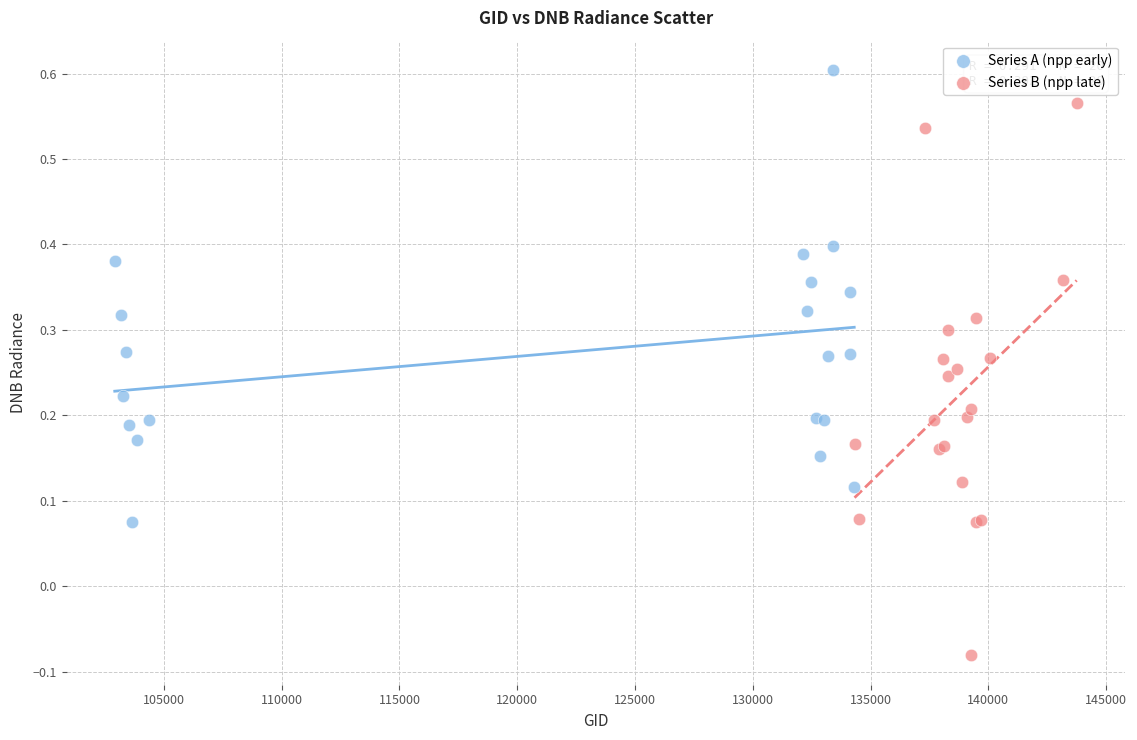

What are all the series names shown in the legend?

Series A (npp early), Series B (npp late)